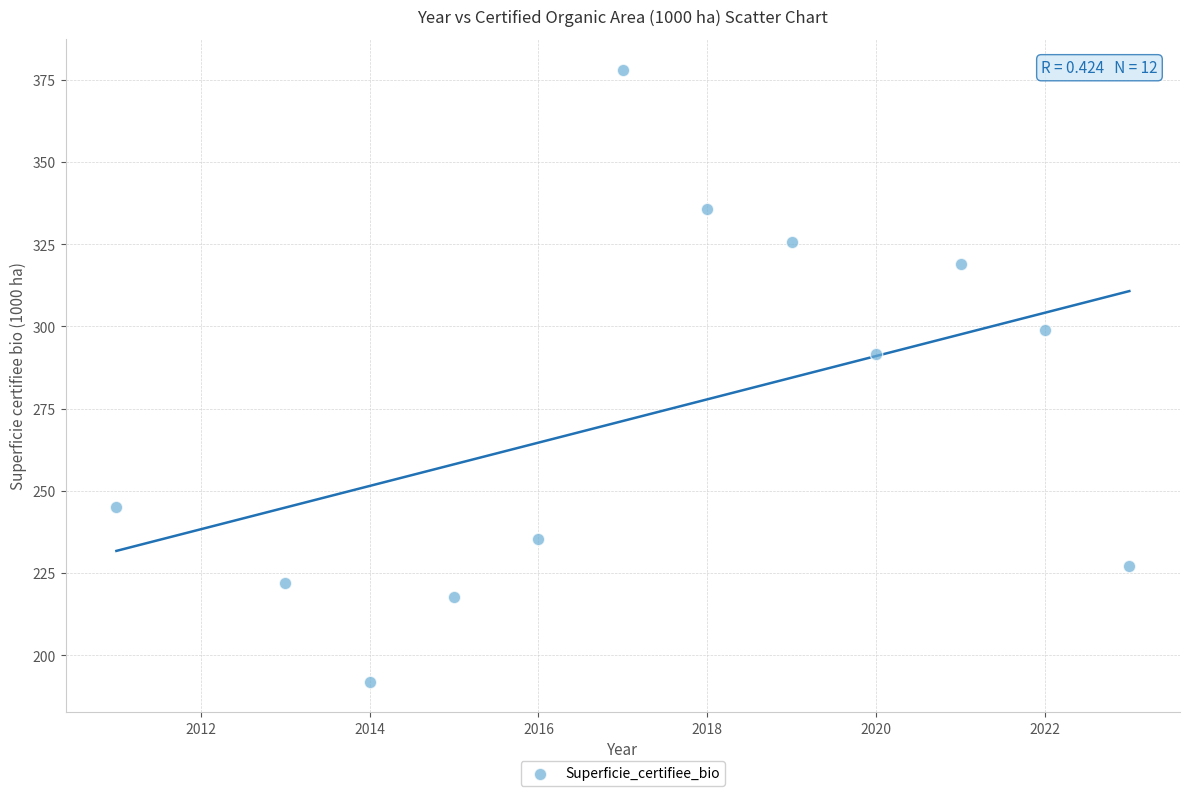

What is the range of X values (max minus min)?

12.0